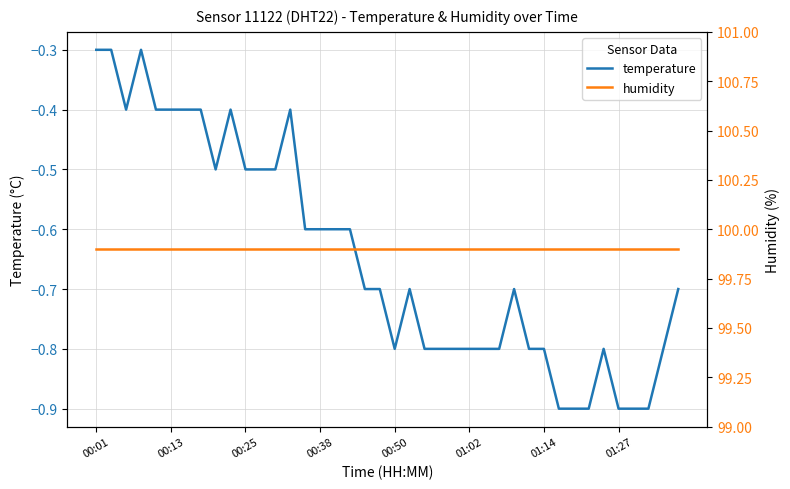

The value of temperature at 00:01 is -0.5. True or false?

False